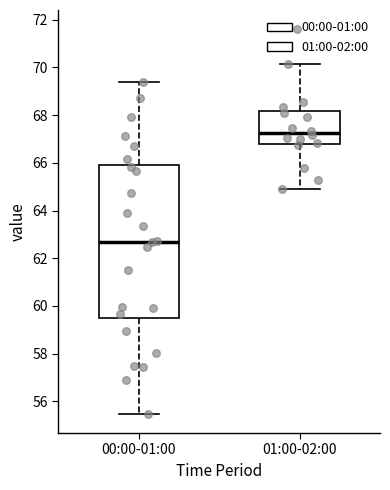

Comparing the boxes themselves (not the whiskers), which one is the tallest?

00:00-01:00